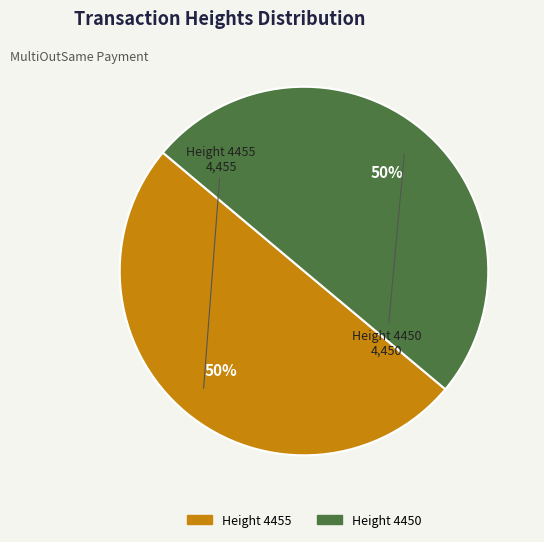

What is the ratio of the value at Height 4450 to the value at Height 4455?

1.0